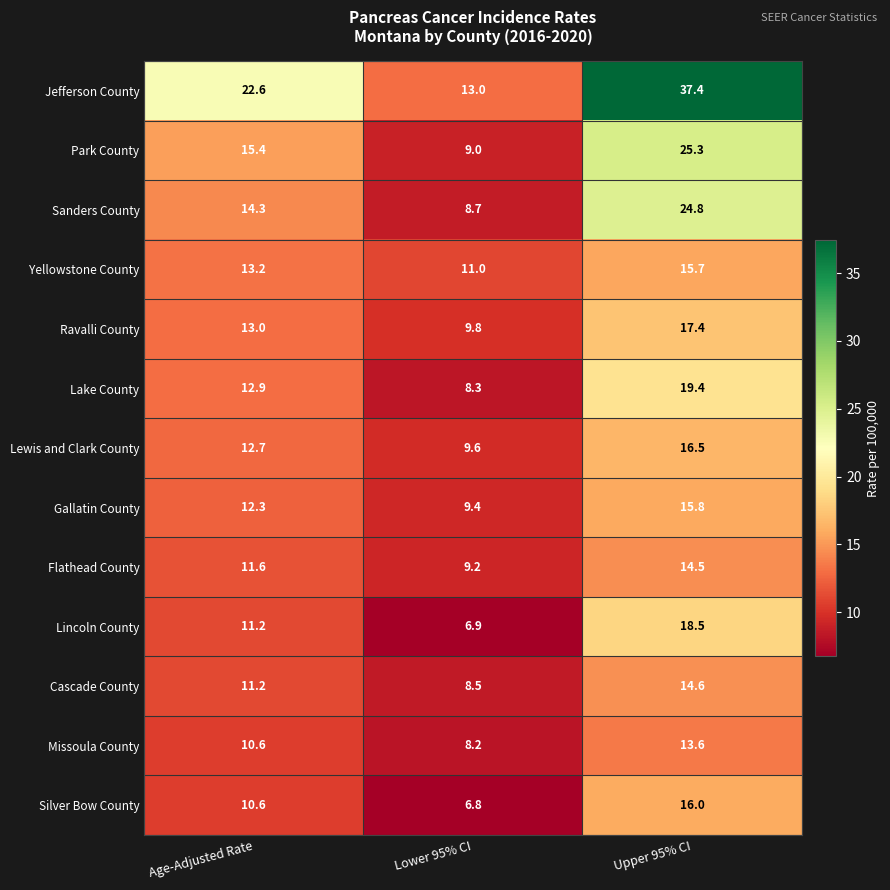

Rank the series at Upper 95% CI from lowest to highest value.

Missoula County, Flathead County, Cascade County, Yellowstone County, Gallatin County, Silver Bow County, Lewis and Clark County, Ravalli County, Lincoln County, Lake County, Sanders County, Park County, Jefferson County